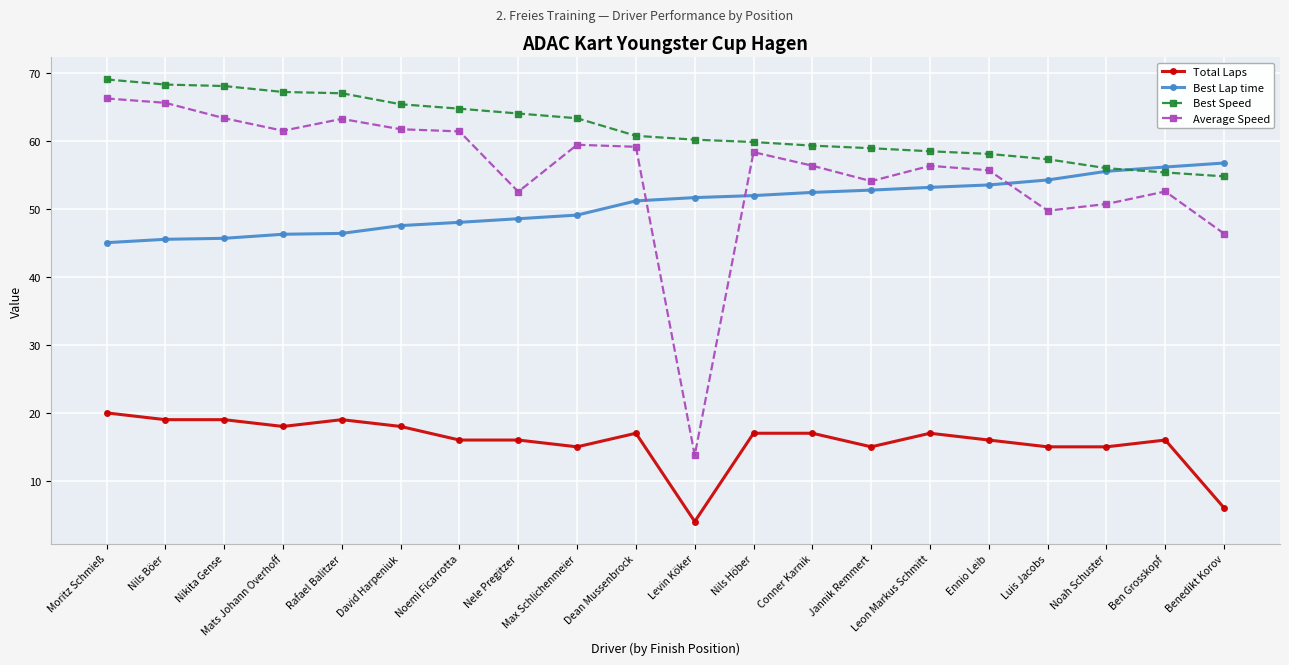

The value of Best Speed at Ennio Leib is 58.1. True or false?

True